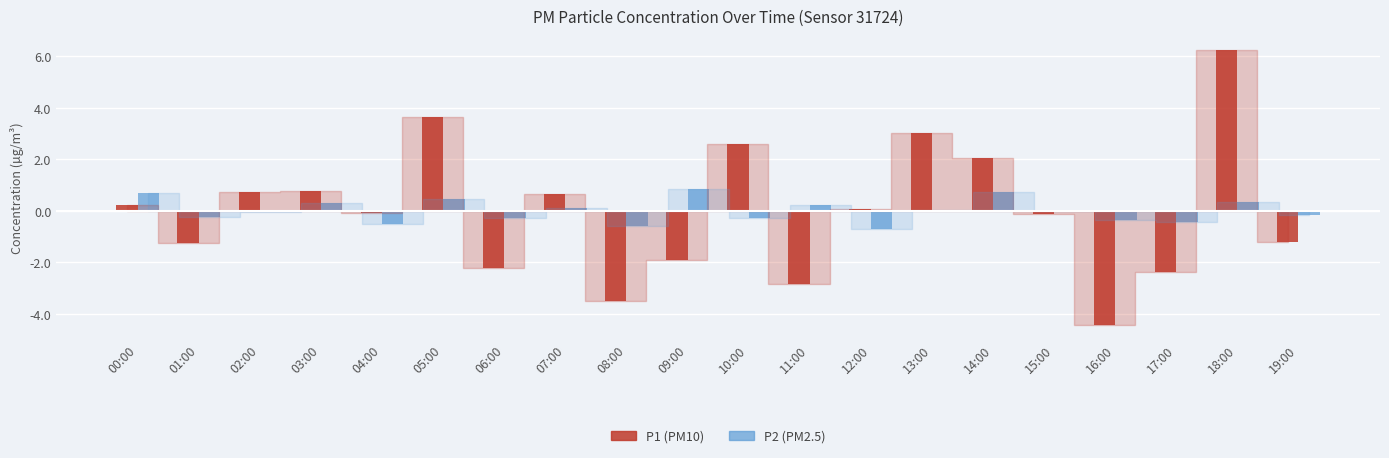

At which category is the sum across all series the highest?

18:00